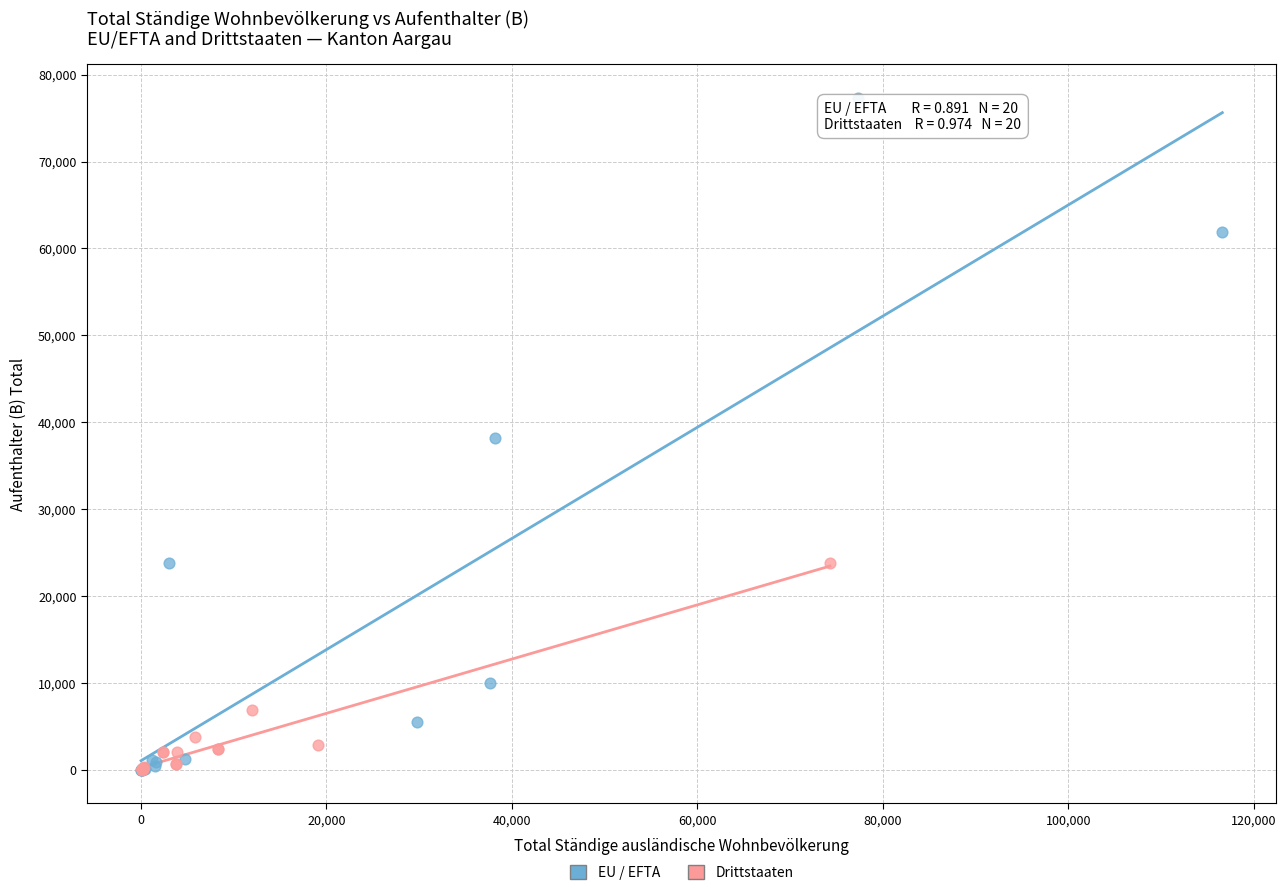

Which series reaches the maximum Y coordinate?

EU / EFTA